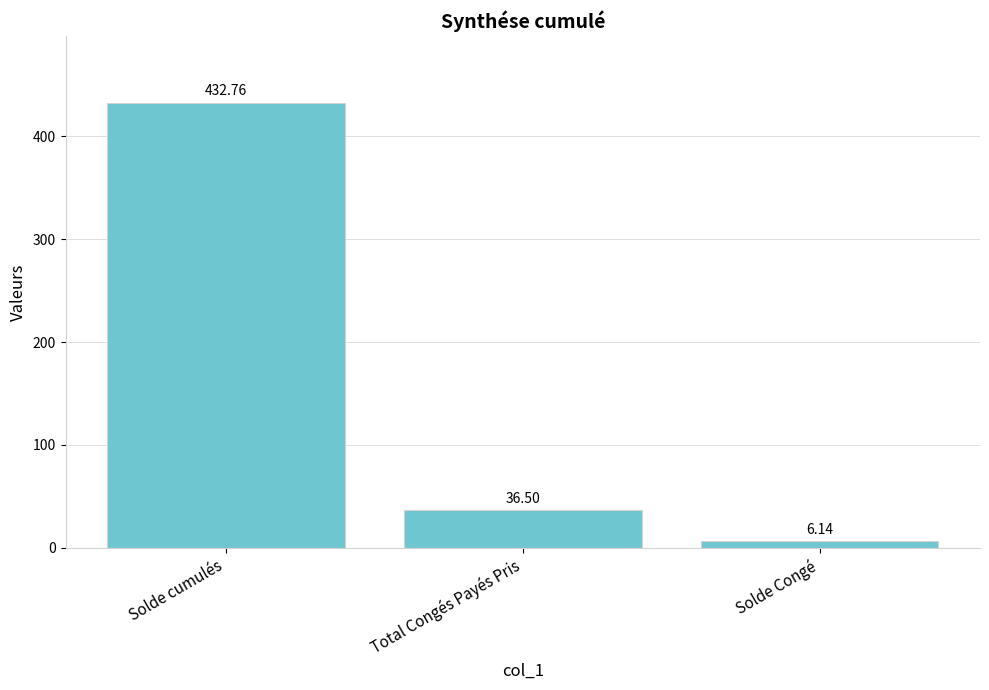

Where does the data first go above 36?

Solde cumulés